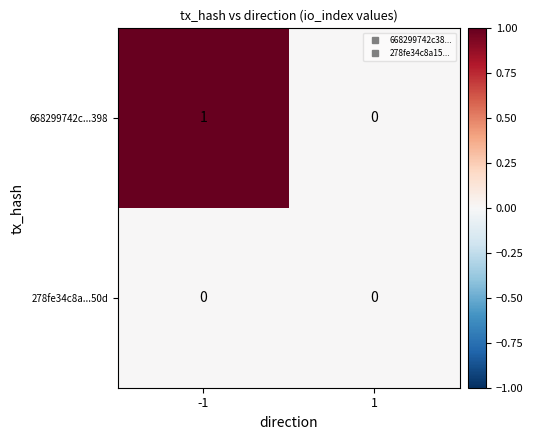

The value of 278fe34c8a...50d at -1 is 0. True or false?

True